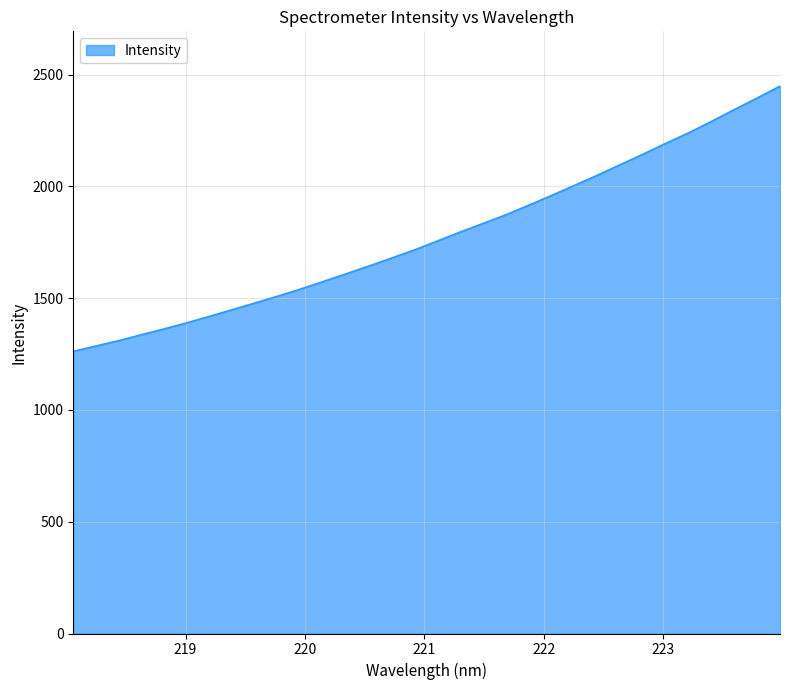

What is the greatest value displayed?

2448.3